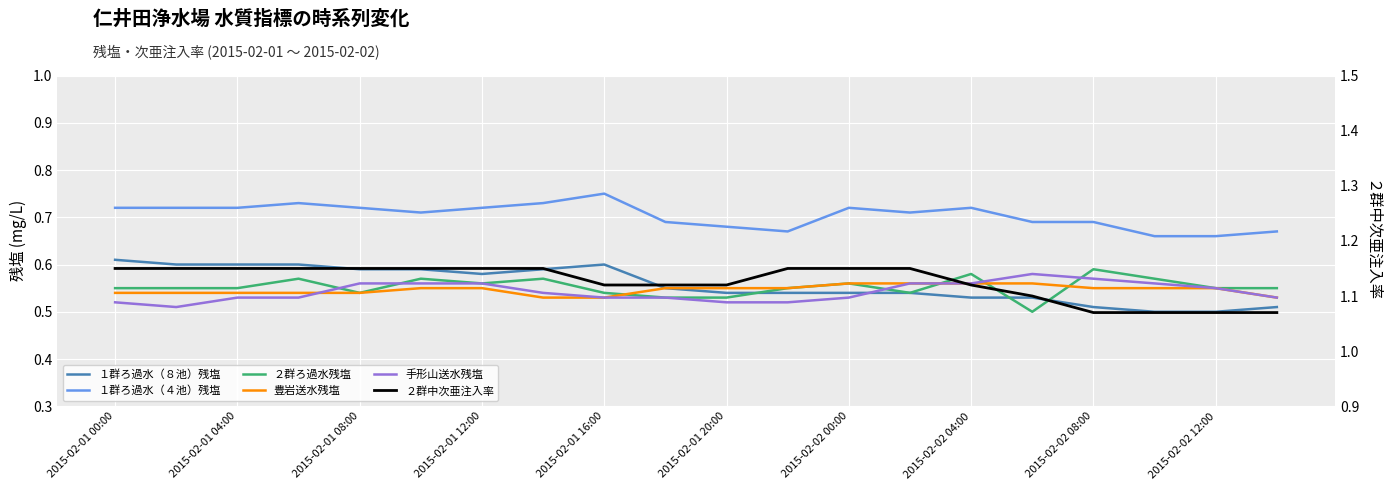

How many 豊岩送水残塩 values are between 0 and 1?

20